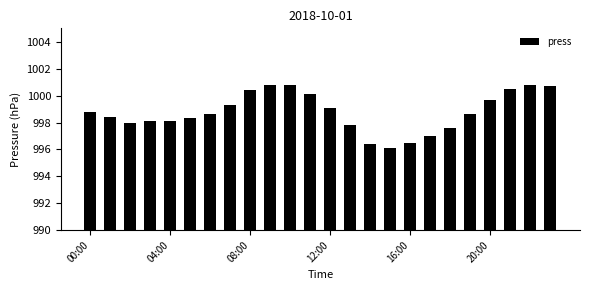

What is the smallest value displayed?

996.1